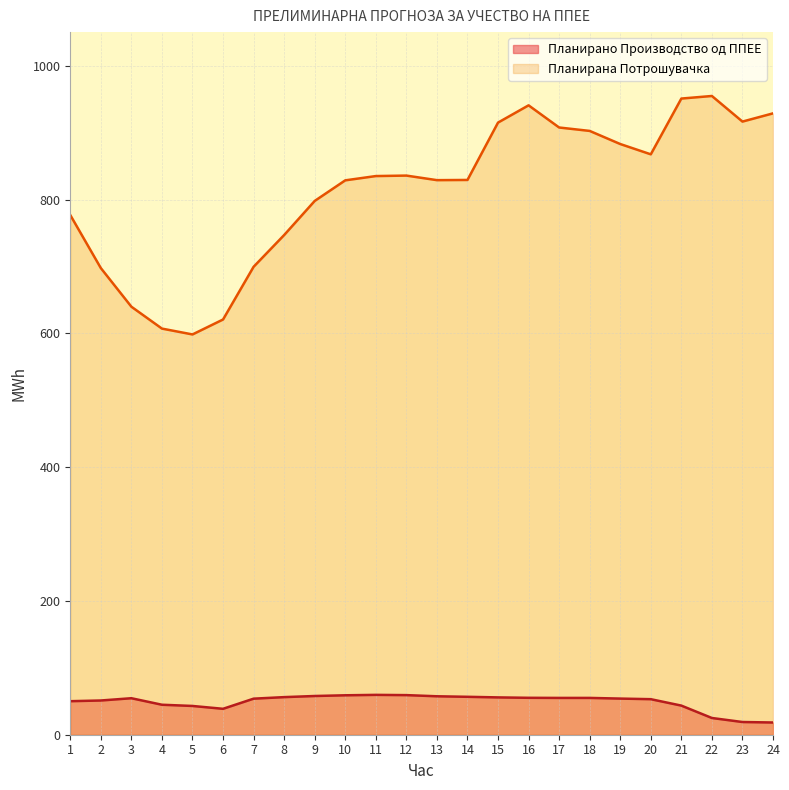

How many categories are shown in the chart?

24